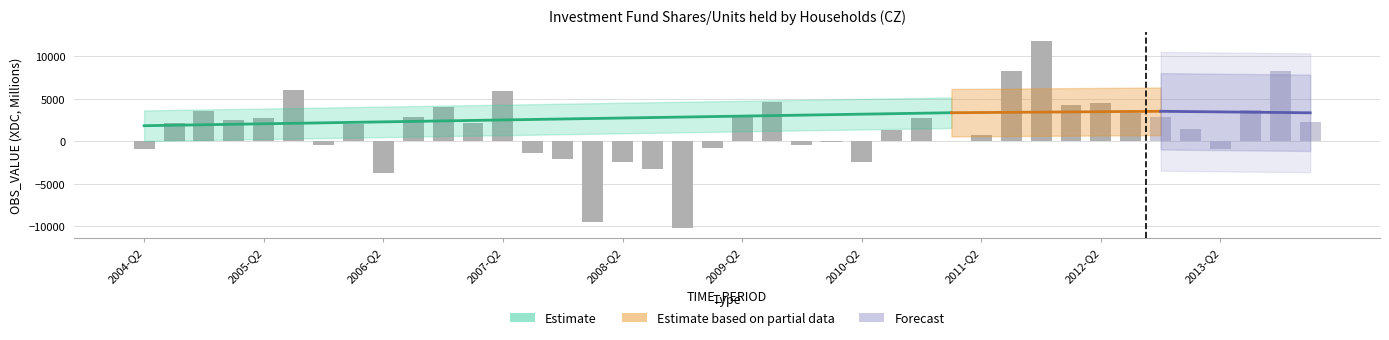

What position from the left is 2013-Q4?

39